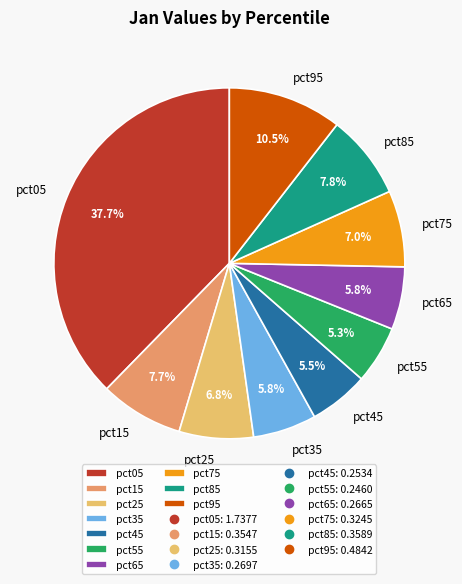

Is it true that pct35 is 6% of the pie?

True